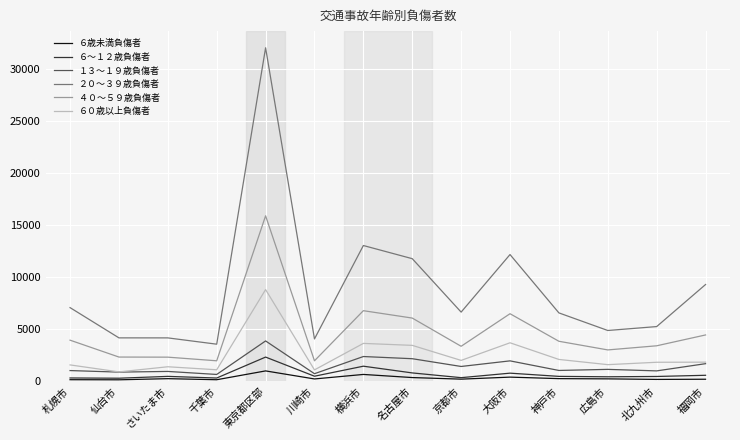

True or false: ４０～５９歳負傷者 has a value of 3844 at 神戸市.

True